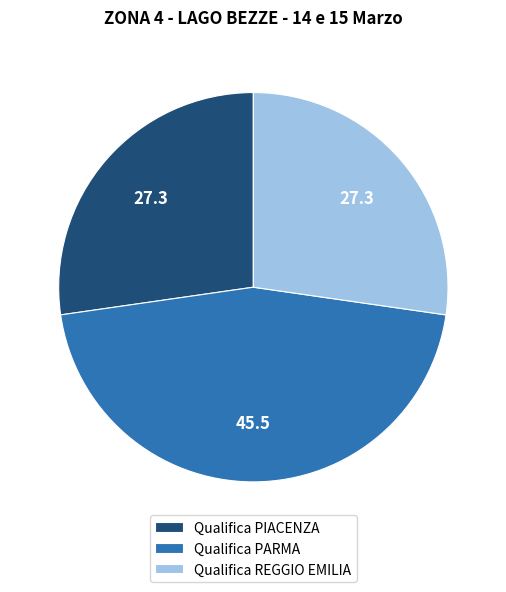

Approximately how many times larger is the value at Qualifica PIACENZA compared to Qualifica REGGIO EMILIA?

1.0